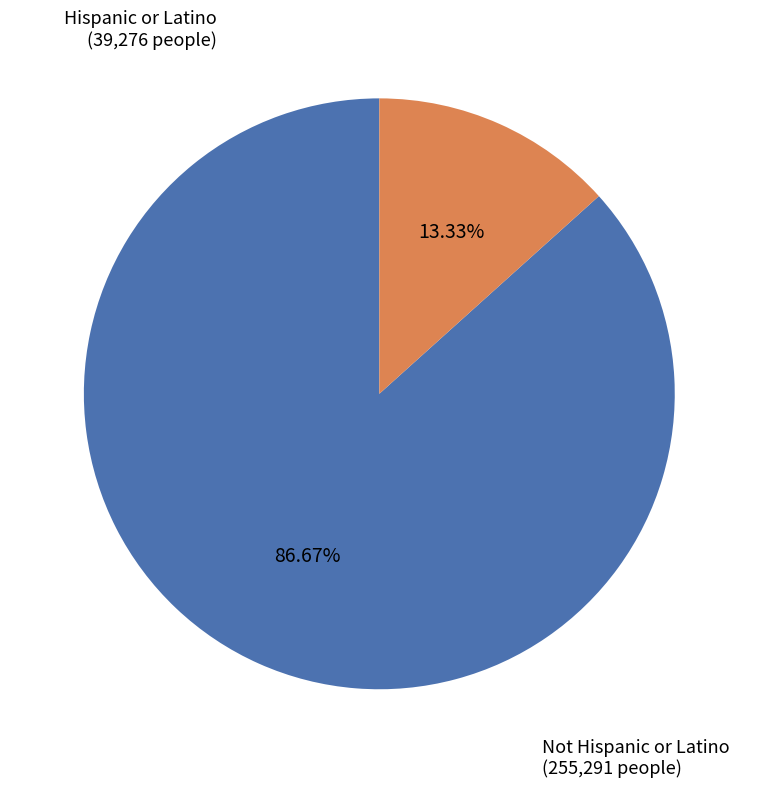

Is there a majority slice in this chart?

Yes